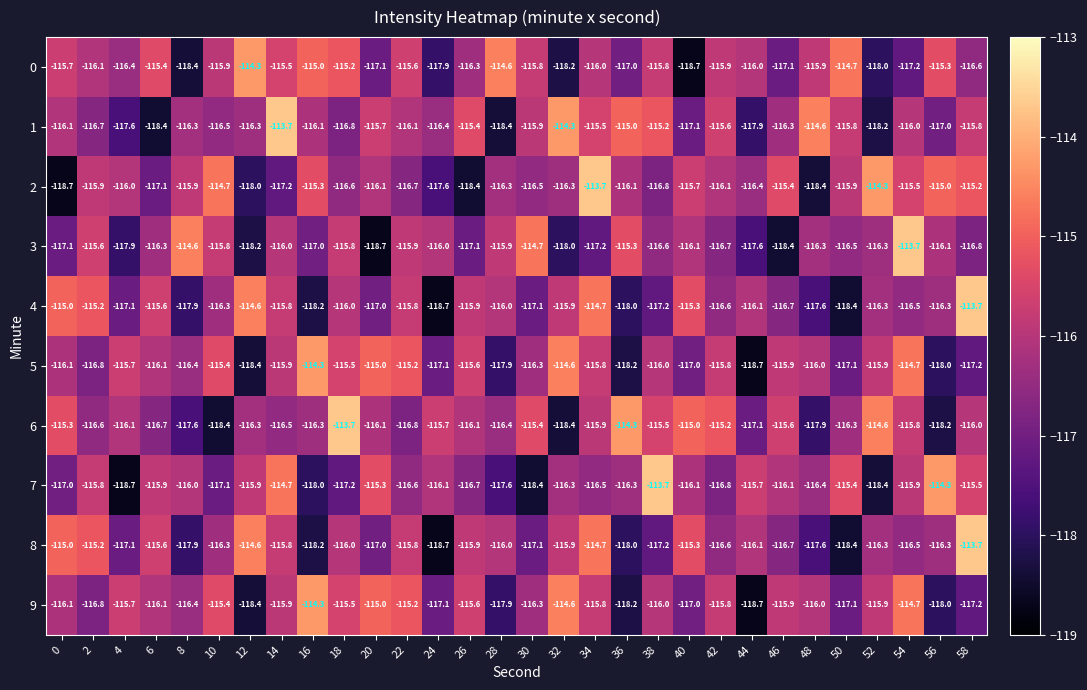

Which category has the lowest value in the 4 series?

24